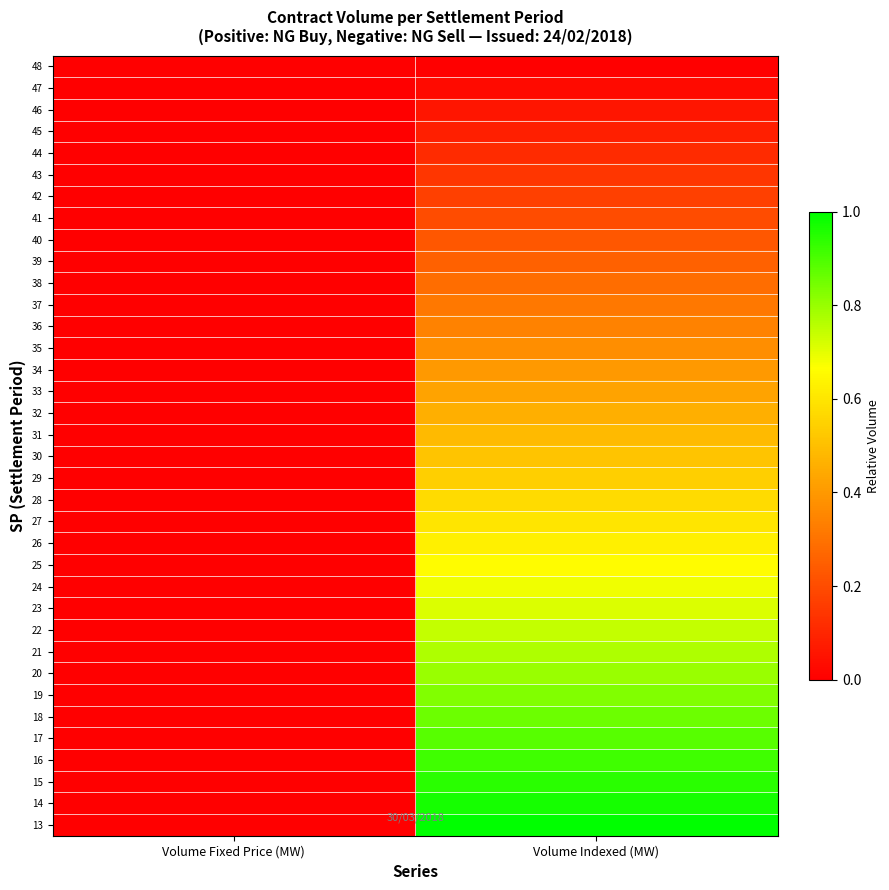

How many categories are shown in the chart?

2